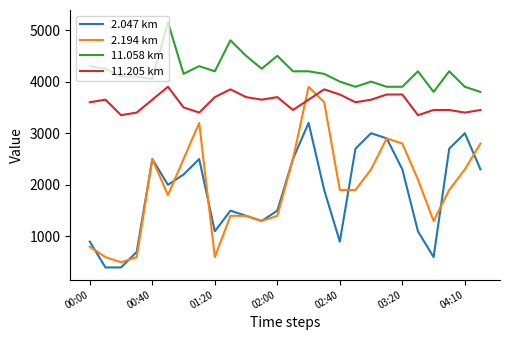

What is the highest value of the 2.194 km series?

3900